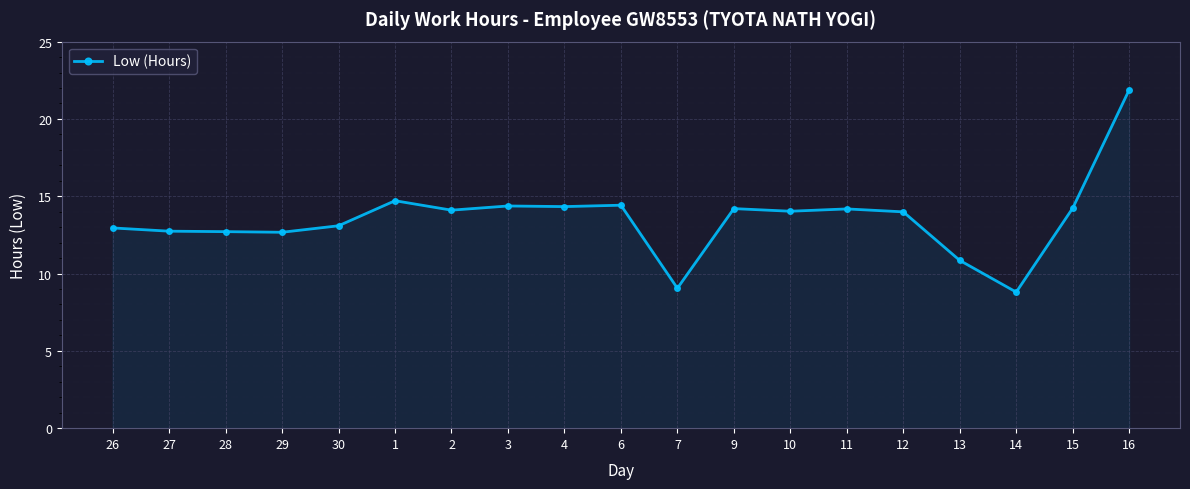

At which label is the value closest to 15?

1